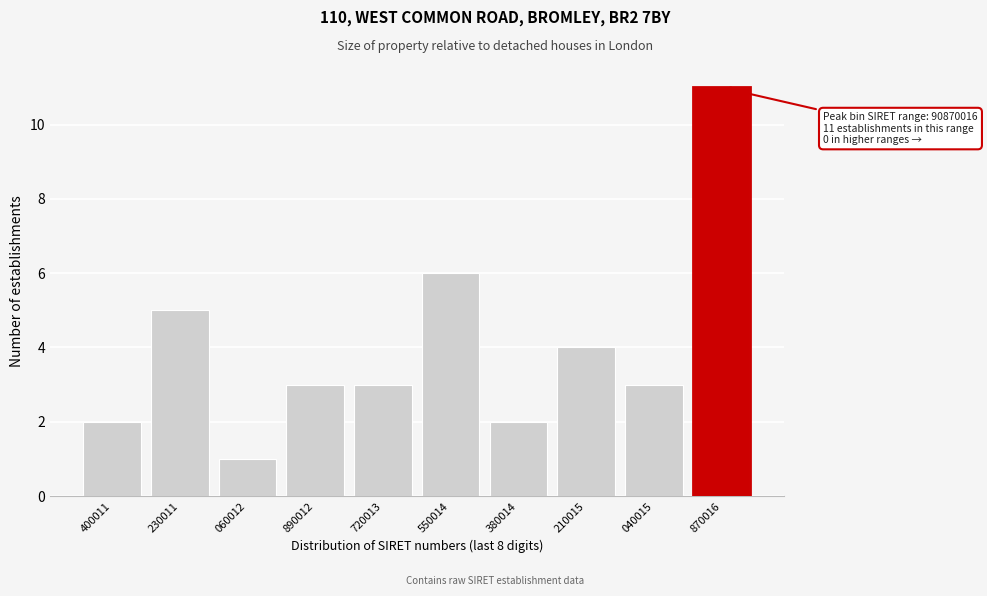

Reading left to right, transcribe all the data shown in this chart.

2	5	1	3	3	6	2	4	3	11